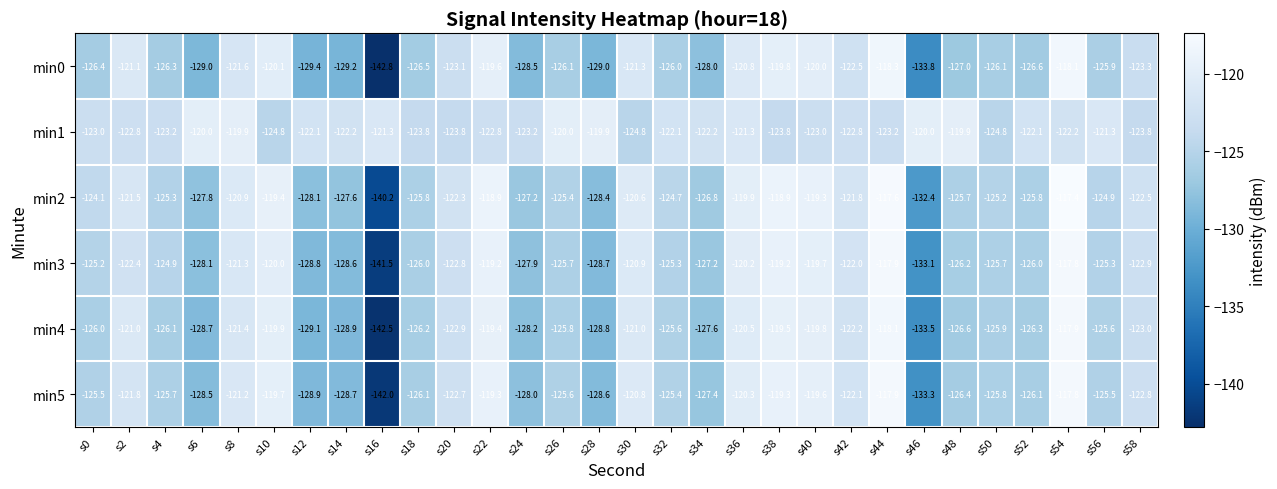

Which category has the lowest value across all series?

s16